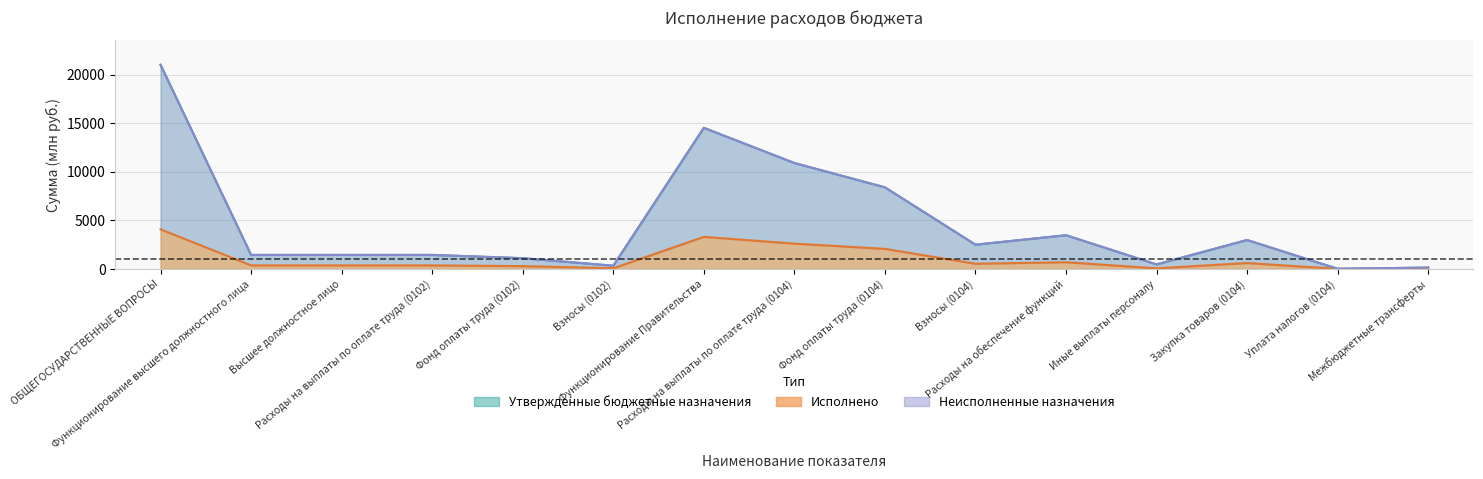

Is it true that Исполнено equals 35.6 at Иные выплаты персоналу?

False